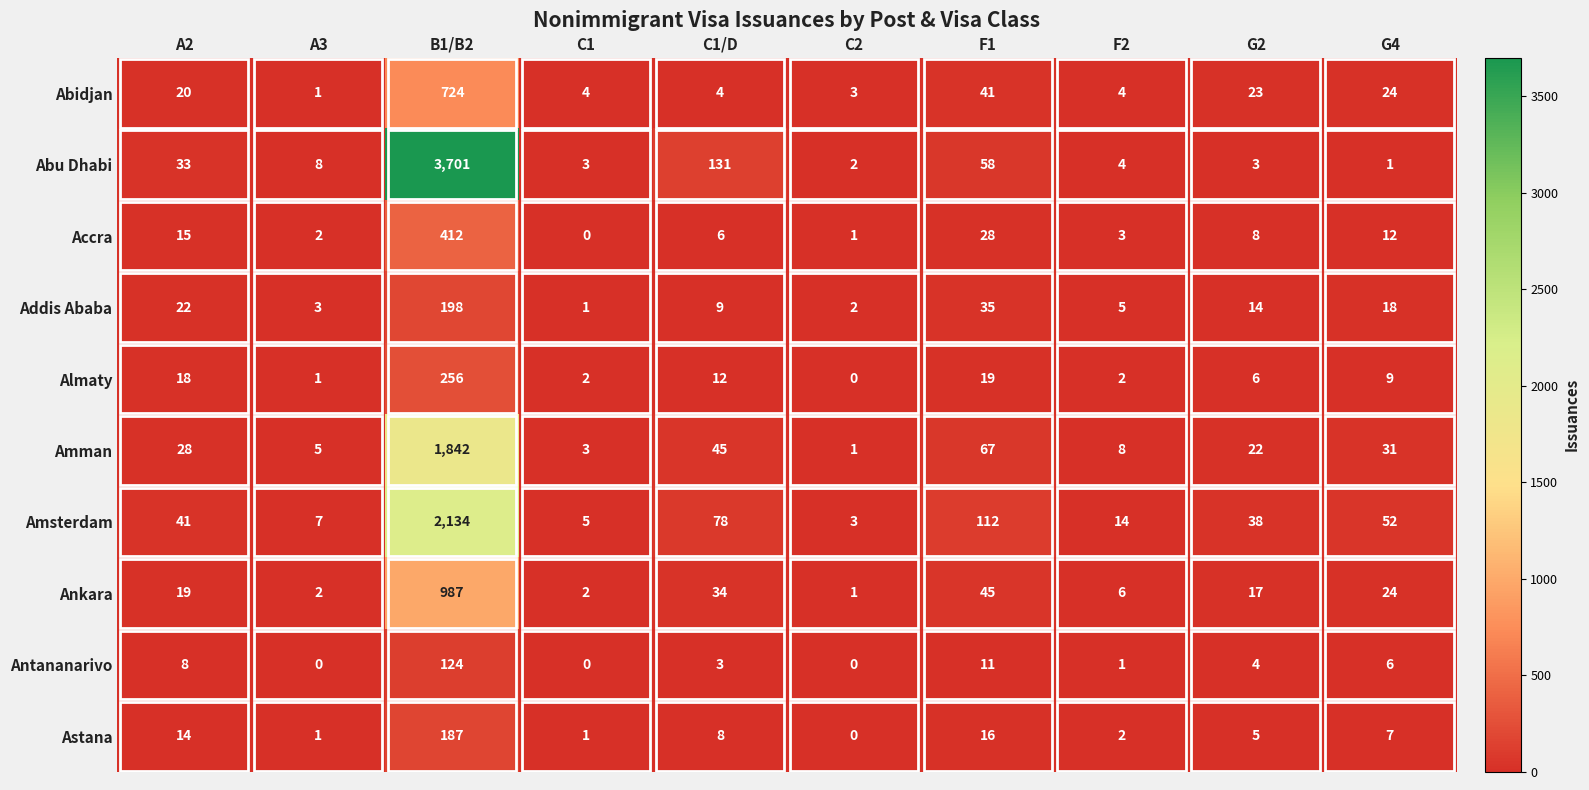

Which series changed the most between A3 and B1/B2?

Abu Dhabi